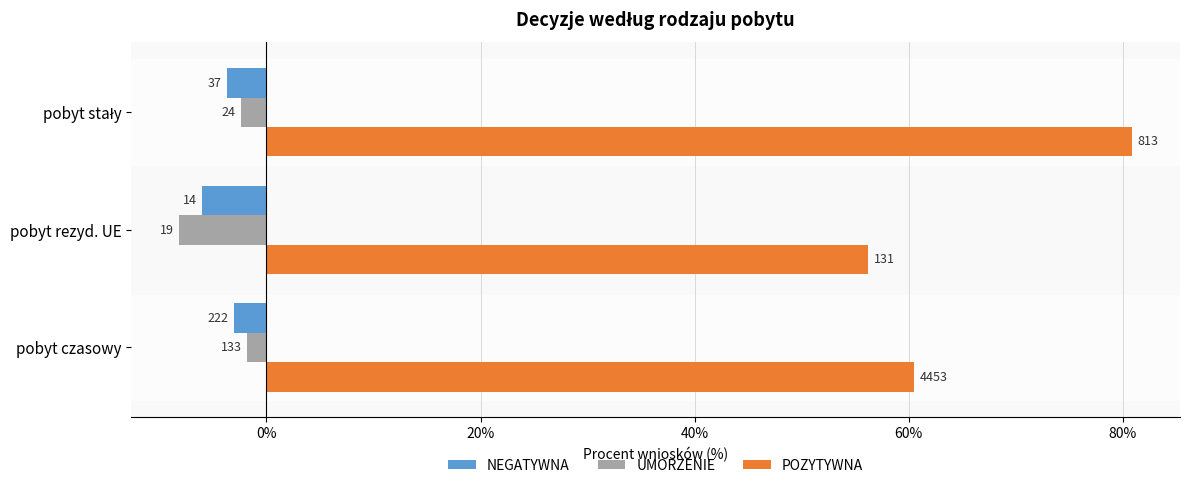

What are all the series names shown in the legend?

NEGATYWNA, UMORZENIE, POZYTYWNA